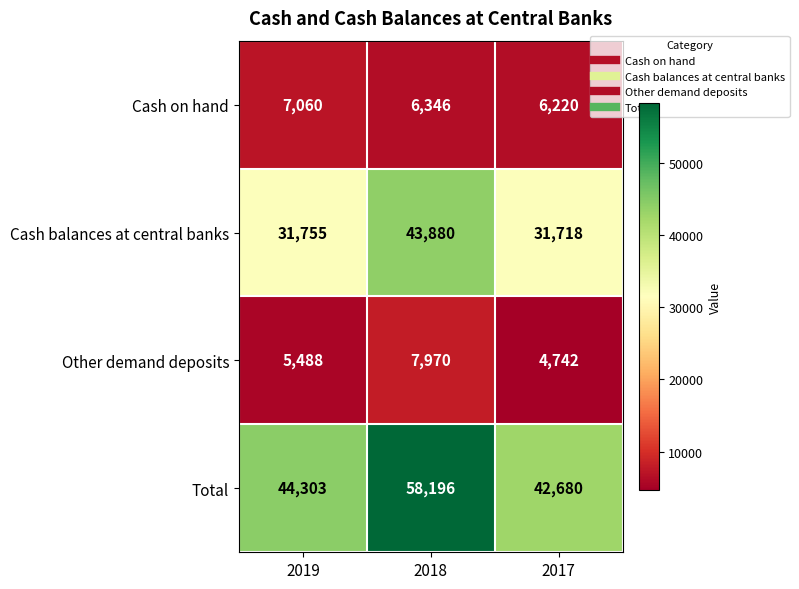

What is the minimum value shown in the chart?

4742